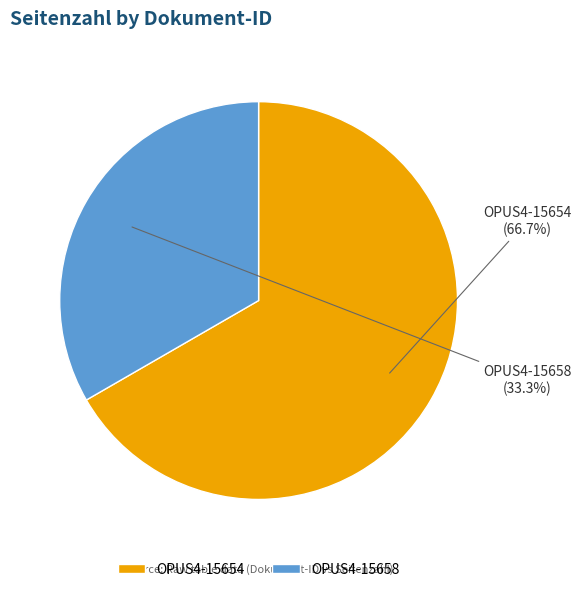

To the nearest percent, what is the difference between the largest and smallest slice percentages?

33%